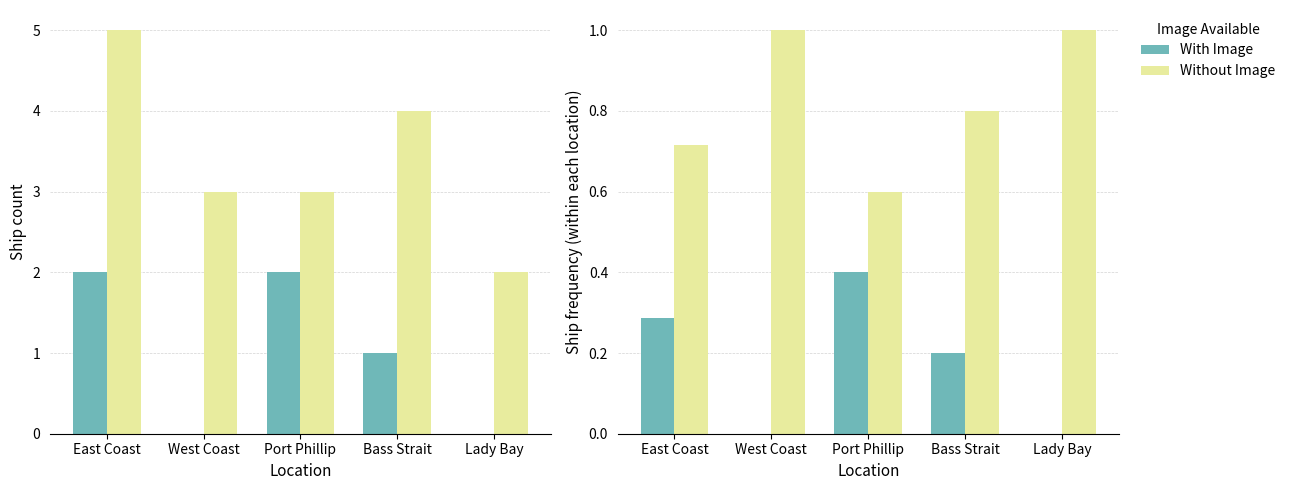

Reading right to left, what are all the values shown in this chart?

With Image: 0.0	0.2	0.4	0.0	0.3
Without Image: 1.0	0.8	0.6	1.0	0.7